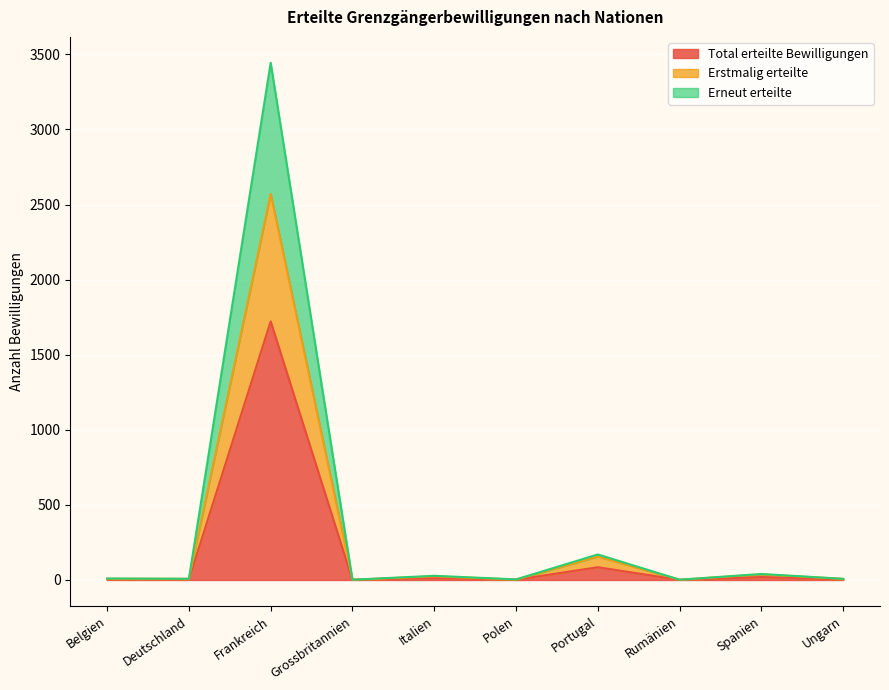

What are all the series names shown in the legend?

Total erteilte Bewilligungen, Erstmalig erteilte, Erneut erteilte